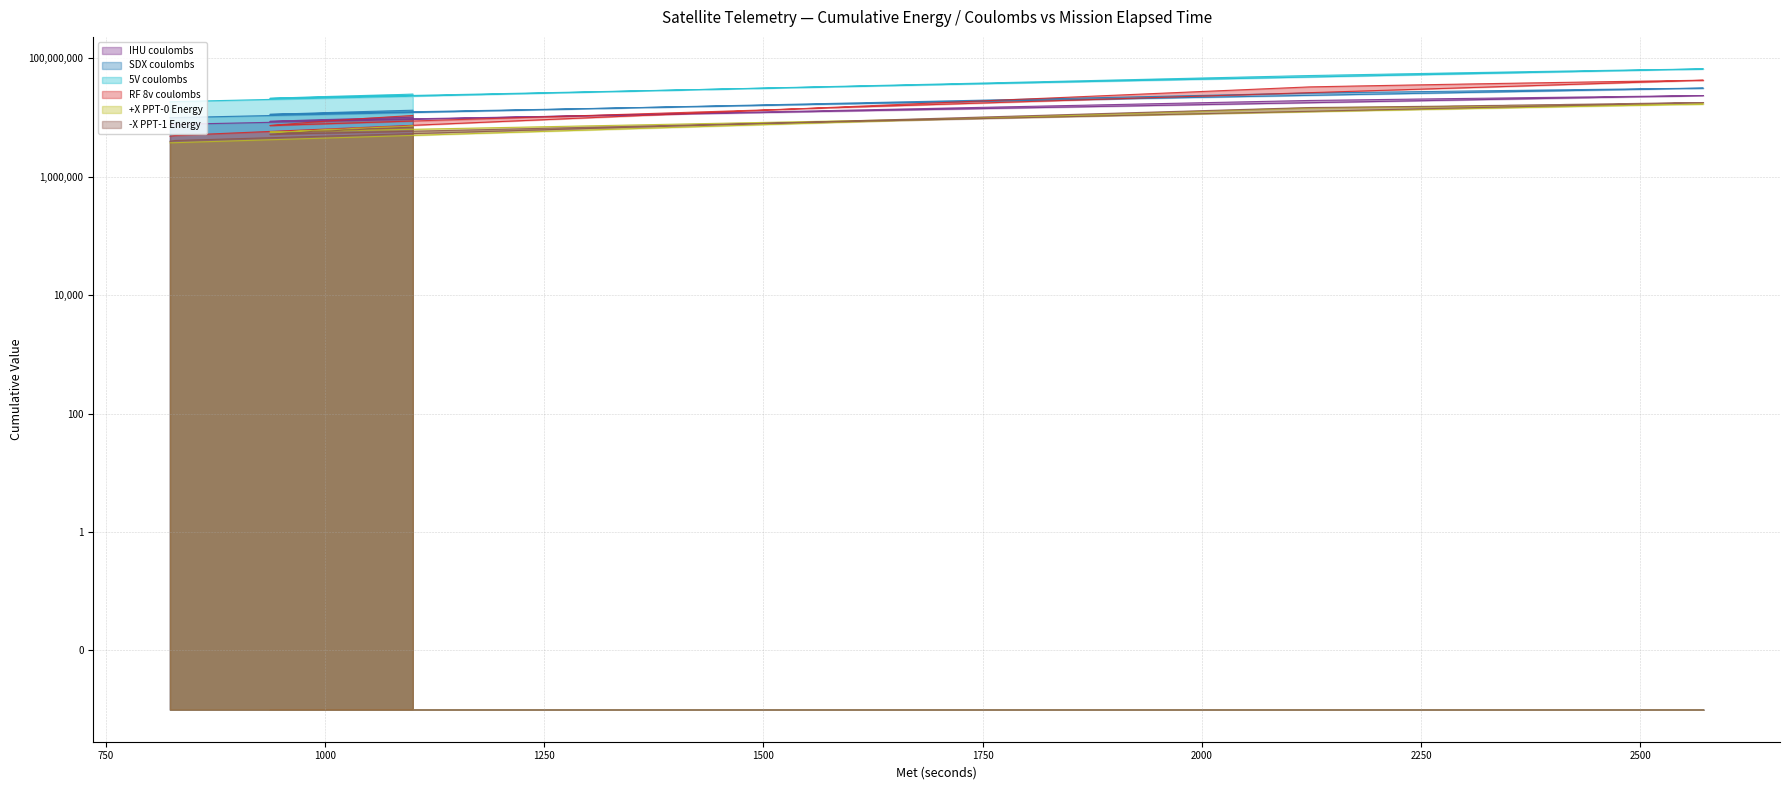

At 943, list the series in order from largest to smallest.

5V coulombs, SDX coulombs, IHU coulombs, RF 8v coulombs, +X PPT-0 Energy, -X PPT-1 Energy